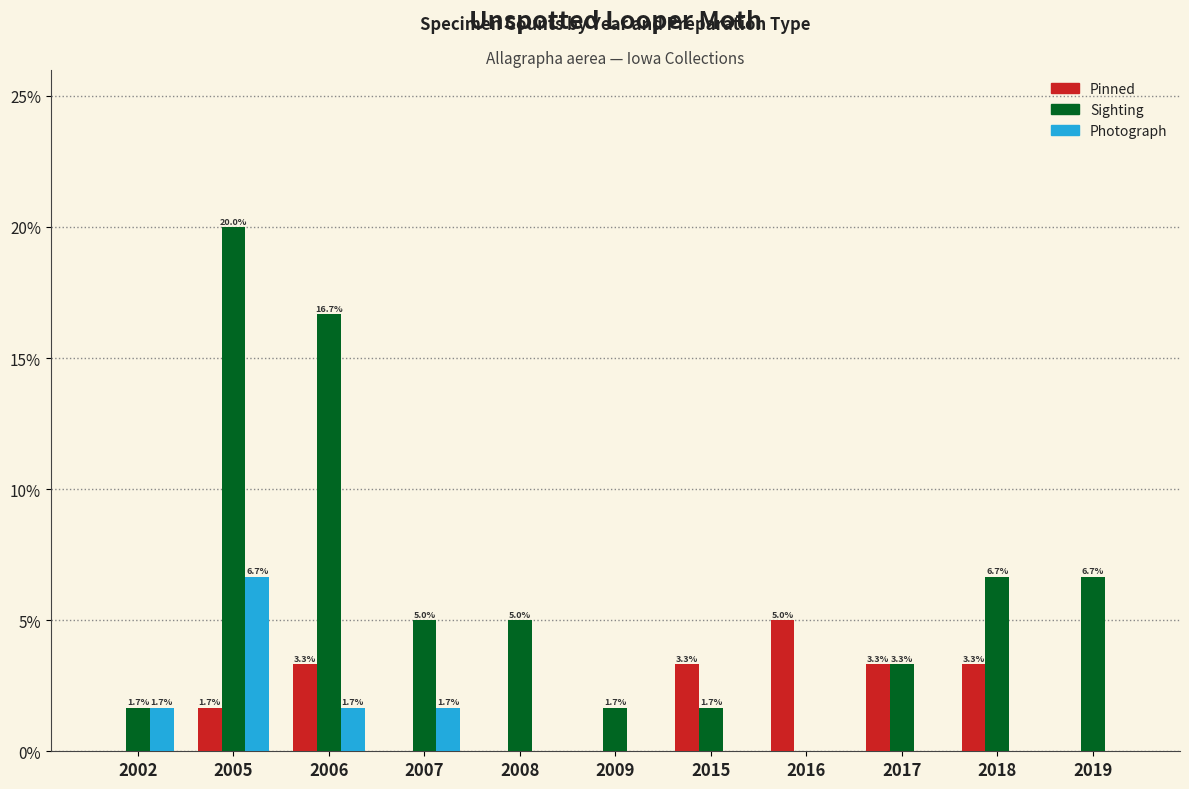

True or false: Pinned has a value of -2.5 at 2009.

False